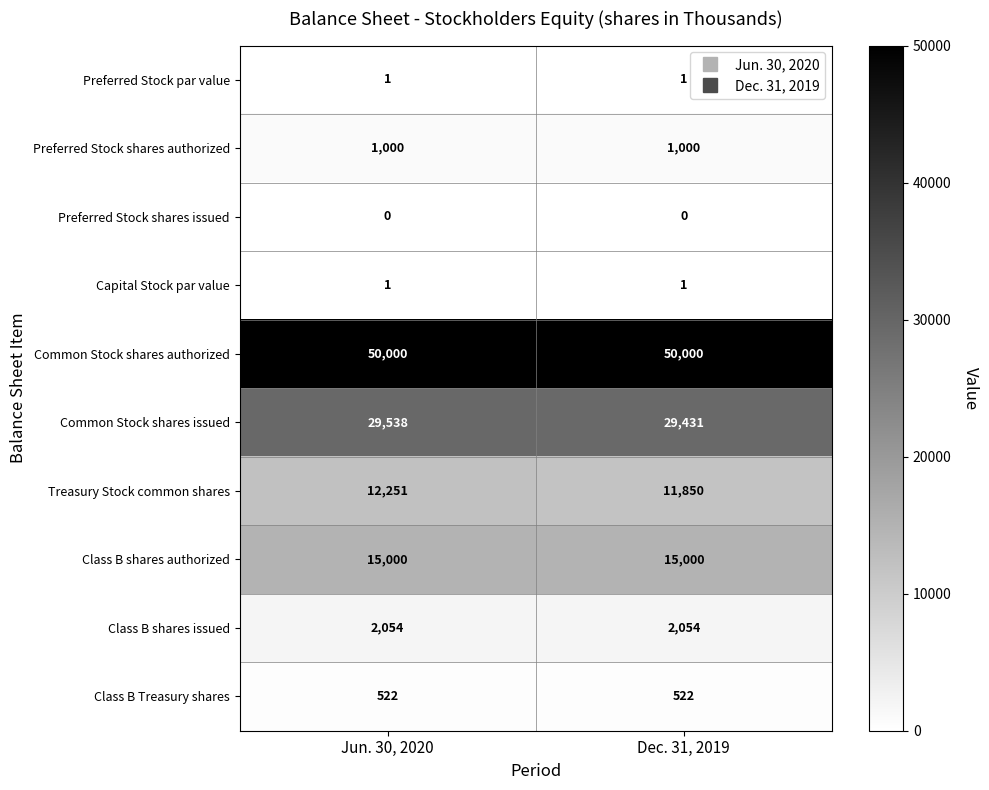

At how many categories does at least one series exceed 33850?

2